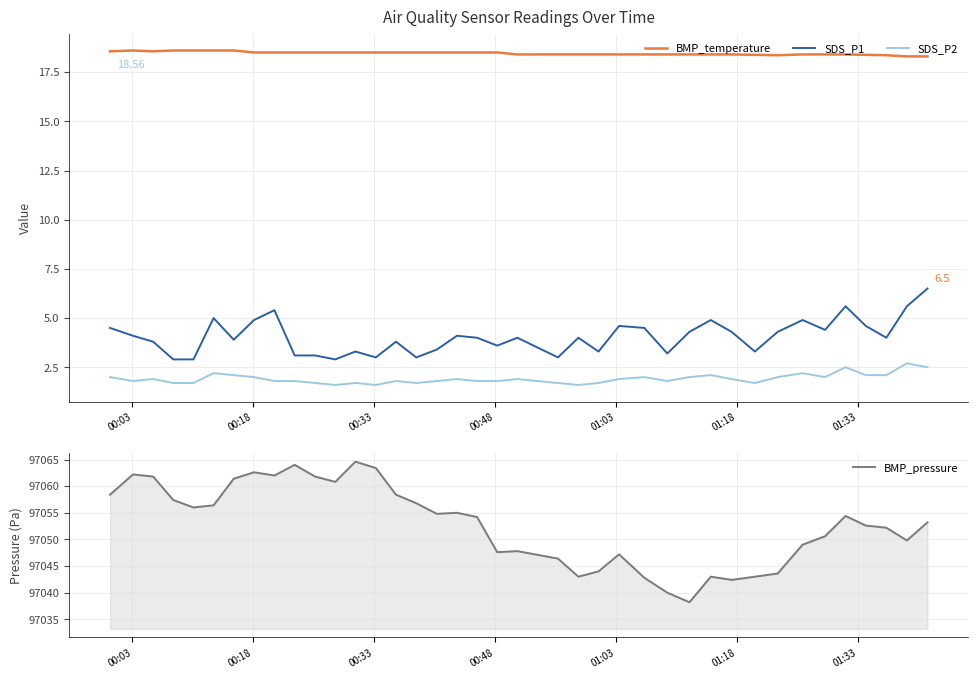

How many interior local peaks does the BMP_pressure series have?

9